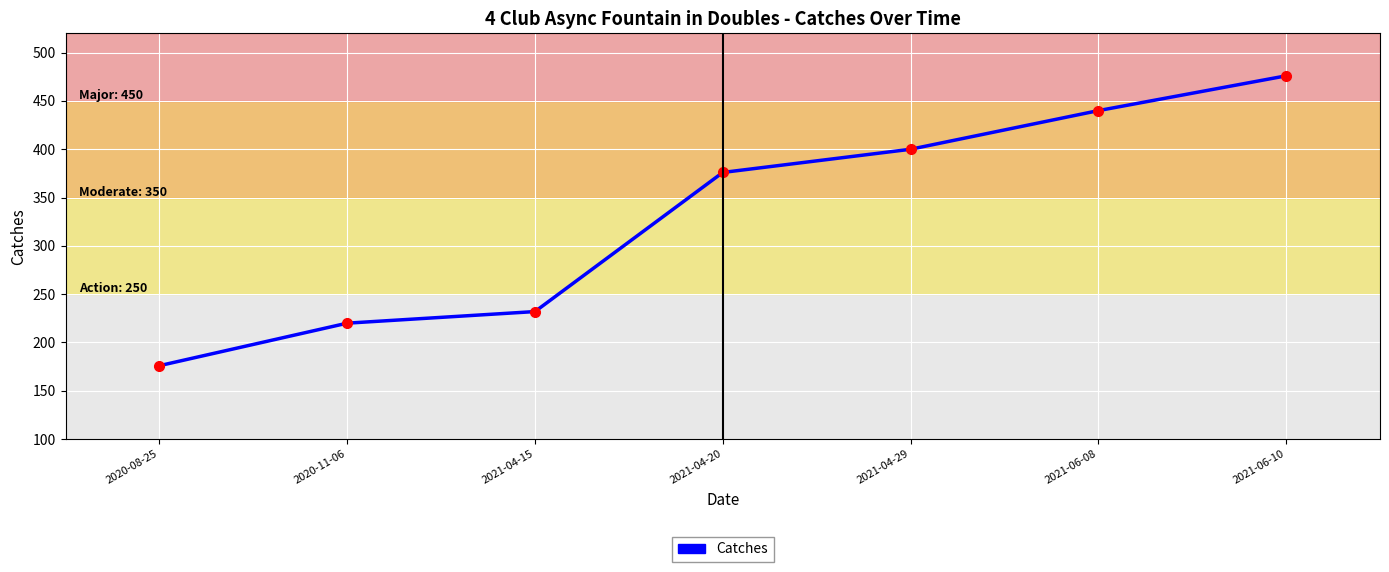

True or false: there are more than 0 points higher than both neighbors.

False